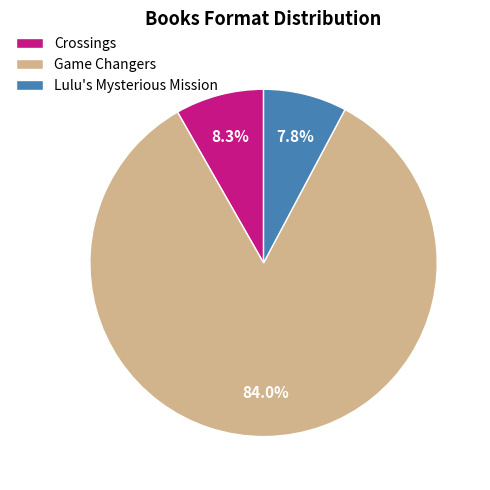

How many slices are in this pie chart?

3